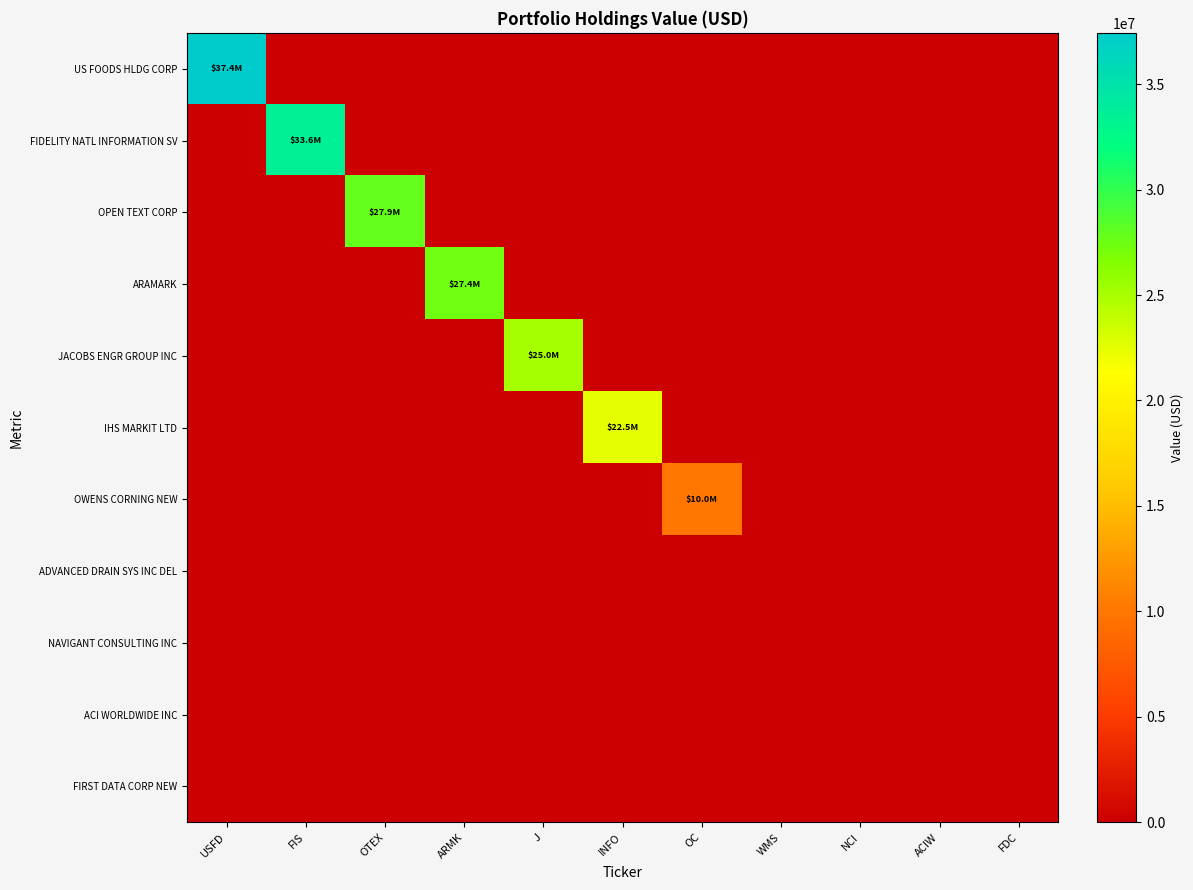

Reading right to left, what are all the values shown in this chart?

US FOODS HLDG CORP: FDC=0	ACIW=0	NCI=0	WMS=0	OC=0	INFO=0	J=0	ARMK=0	OTEX=0	FIS=0	USFD=37428000
FIDELITY NATL INFORMATION SV: FDC=0	ACIW=0	NCI=0	WMS=0	OC=0	INFO=0	J=0	ARMK=0	OTEX=0	FIS=33555000	USFD=0
OPEN TEXT CORP: FDC=0	ACIW=0	NCI=0	WMS=0	OC=0	INFO=0	J=0	ARMK=0	OTEX=27905000	FIS=0	USFD=0
ARAMARK: FDC=0	ACIW=0	NCI=0	WMS=0	OC=0	INFO=0	J=0	ARMK=27415000	OTEX=0	FIS=0	USFD=0
JACOBS ENGR GROUP INC: FDC=0	ACIW=0	NCI=0	WMS=0	OC=0	INFO=0	J=25036000	ARMK=0	OTEX=0	FIS=0	USFD=0
IHS MARKIT LTD: FDC=0	ACIW=0	NCI=0	WMS=0	OC=0	INFO=22506000	J=0	ARMK=0	OTEX=0	FIS=0	USFD=0
OWENS CORNING NEW: FDC=0	ACIW=0	NCI=0	WMS=0	OC=10009000	INFO=0	J=0	ARMK=0	OTEX=0	FIS=0	USFD=0
ADVANCED DRAIN SYS INC DEL: FDC=0	ACIW=0	NCI=0	WMS=0	OC=0	INFO=0	J=0	ARMK=0	OTEX=0	FIS=0	USFD=0
NAVIGANT CONSULTING INC: FDC=0	ACIW=0	NCI=0	WMS=0	OC=0	INFO=0	J=0	ARMK=0	OTEX=0	FIS=0	USFD=0
ACI WORLDWIDE INC: FDC=0	ACIW=0	NCI=0	WMS=0	OC=0	INFO=0	J=0	ARMK=0	OTEX=0	FIS=0	USFD=0
FIRST DATA CORP NEW: FDC=0	ACIW=0	NCI=0	WMS=0	OC=0	INFO=0	J=0	ARMK=0	OTEX=0	FIS=0	USFD=0